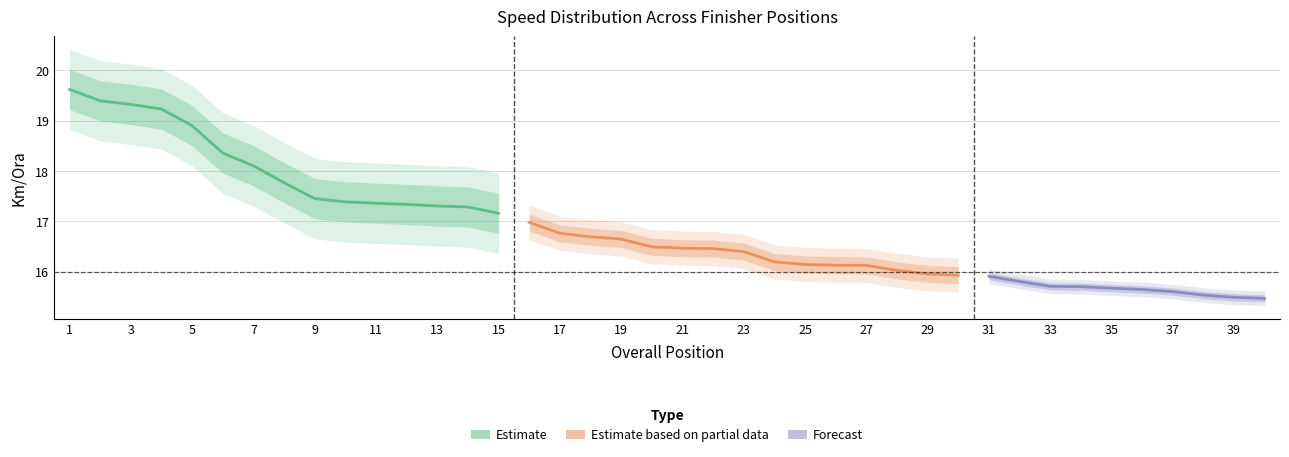

Is this an area chart (filled region under the line)?

No